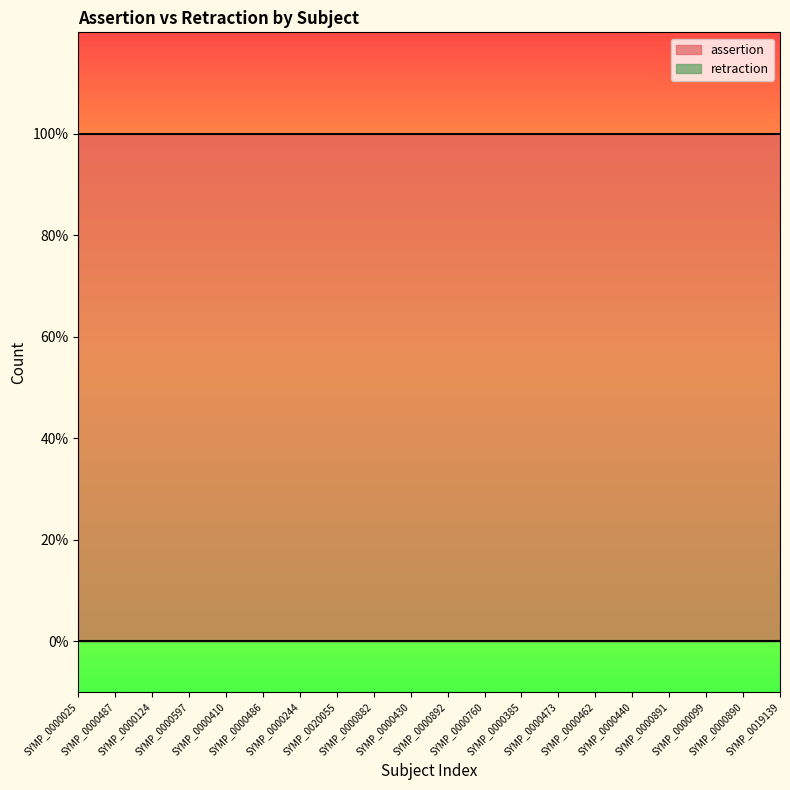

Rank the series by their maximum value, from highest to lowest.

assertion, retraction